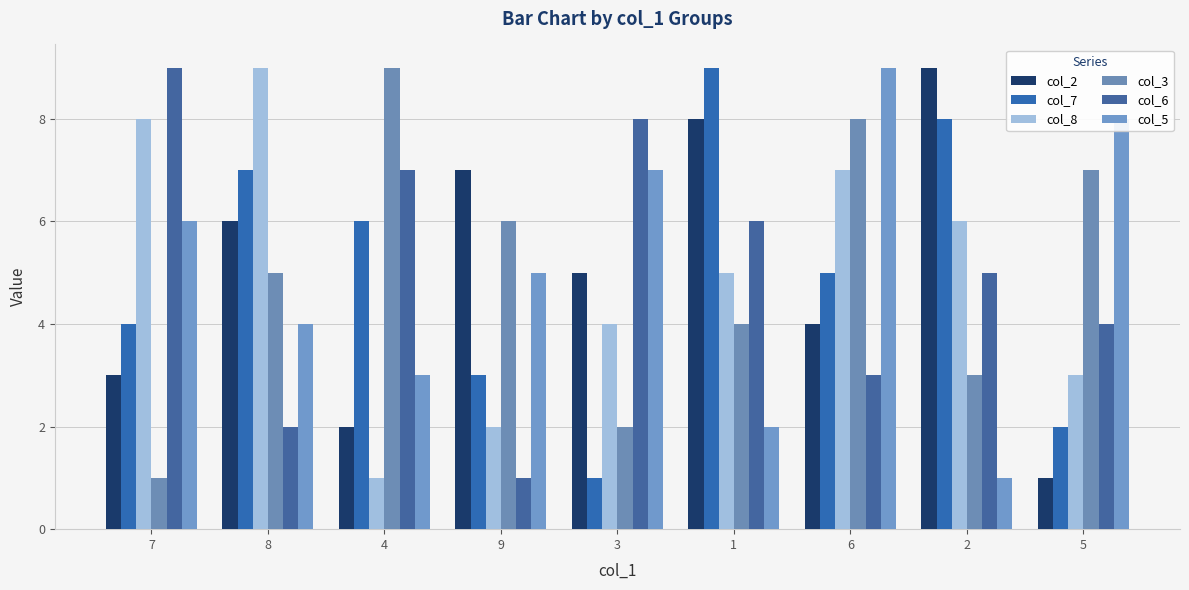

Reading right to left, list all the values displayed in this chart.

col_2: 1	9	4	8	5	7	2	6	3
col_7: 2	8	5	9	1	3	6	7	4
col_8: 3	6	7	5	4	2	1	9	8
col_3: 7	3	8	4	2	6	9	5	1
col_6: 4	5	3	6	8	1	7	2	9
col_5: 8	1	9	2	7	5	3	4	6